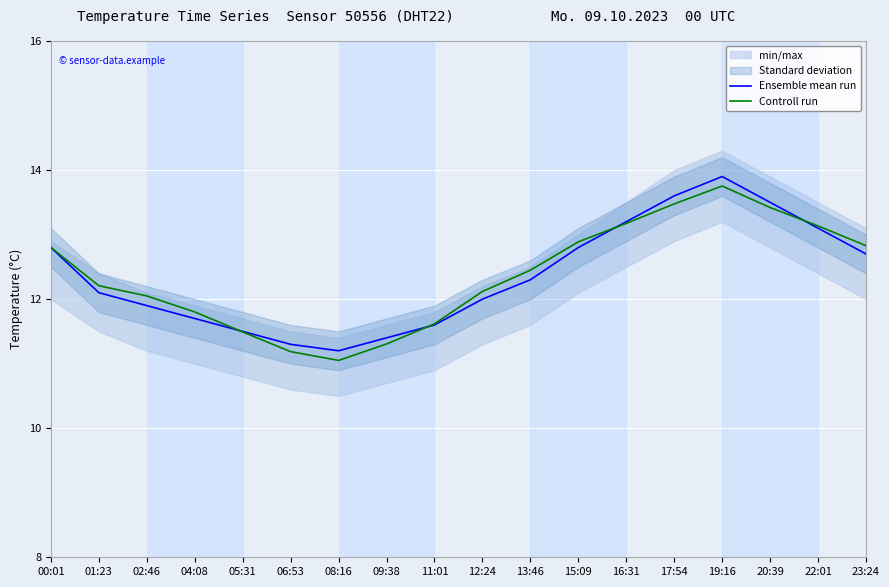

How many categories are shown in the chart?

18